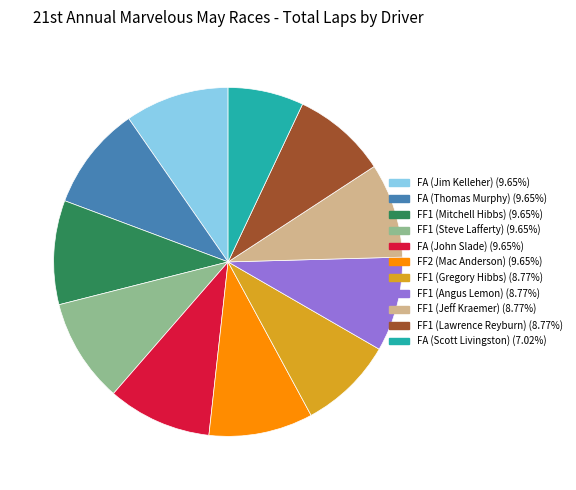

Is there a majority slice in this chart?

No